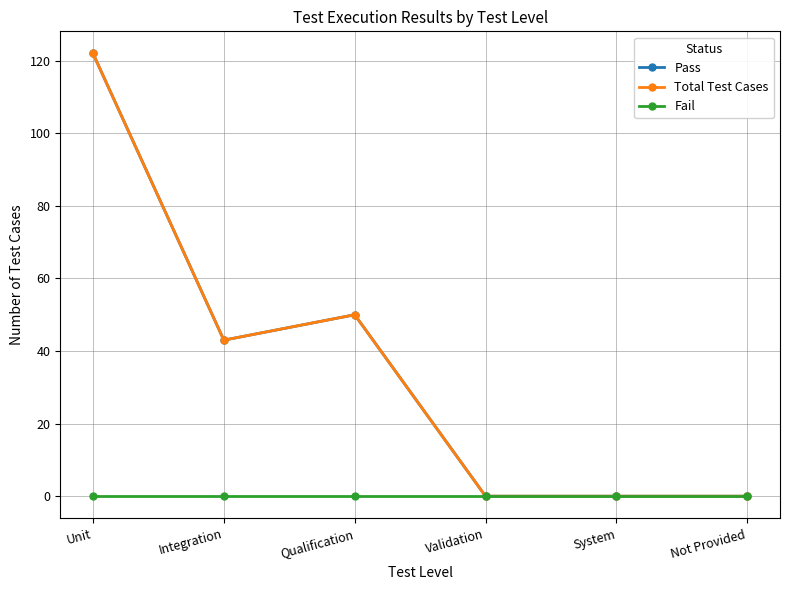

Does the chart have visible grid lines?

Yes